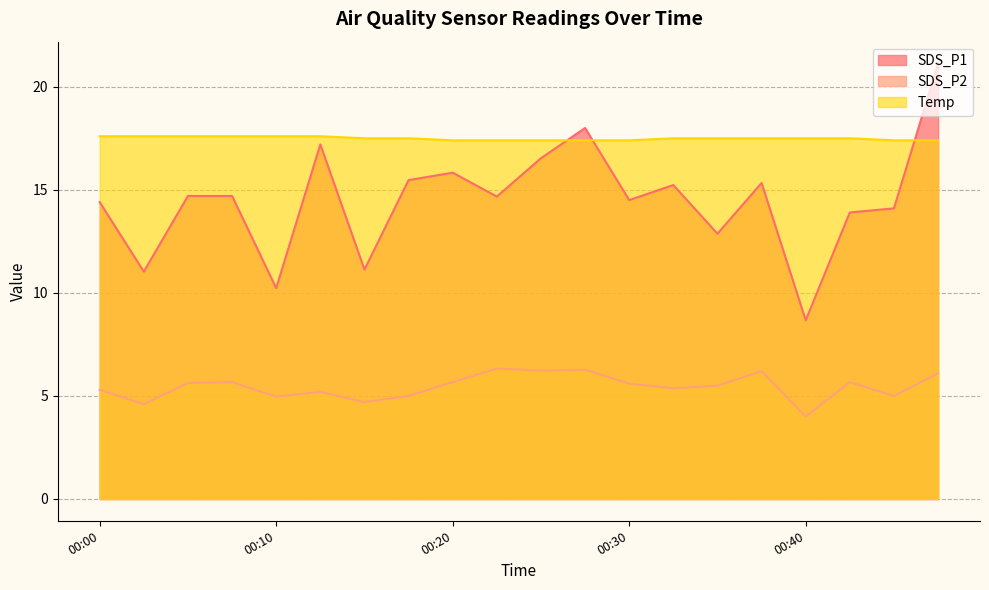

What is the spread (max minus min) of values at 00:32?

12.1